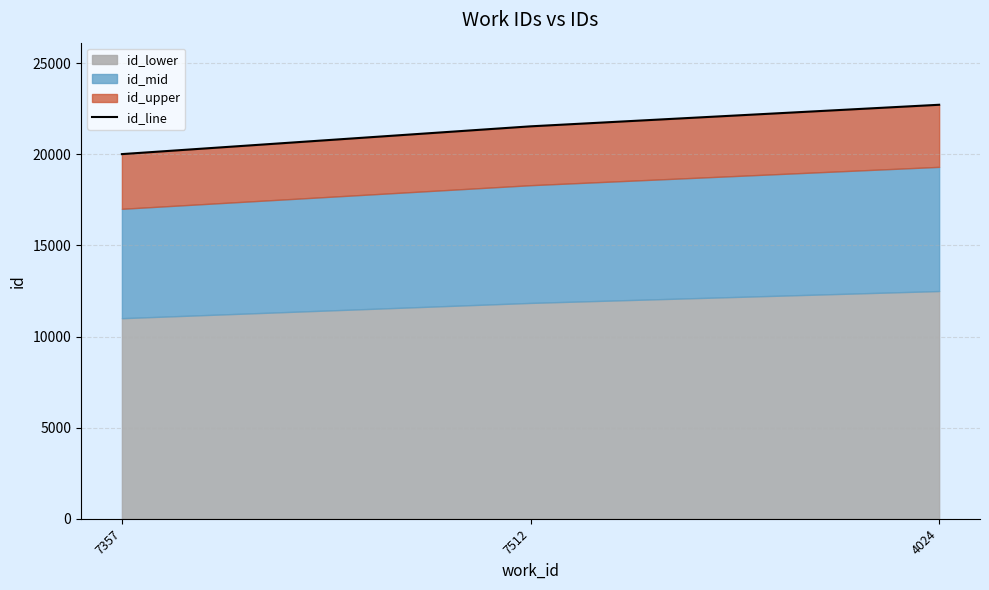

The value at 7512 is 21536. True or false?

True